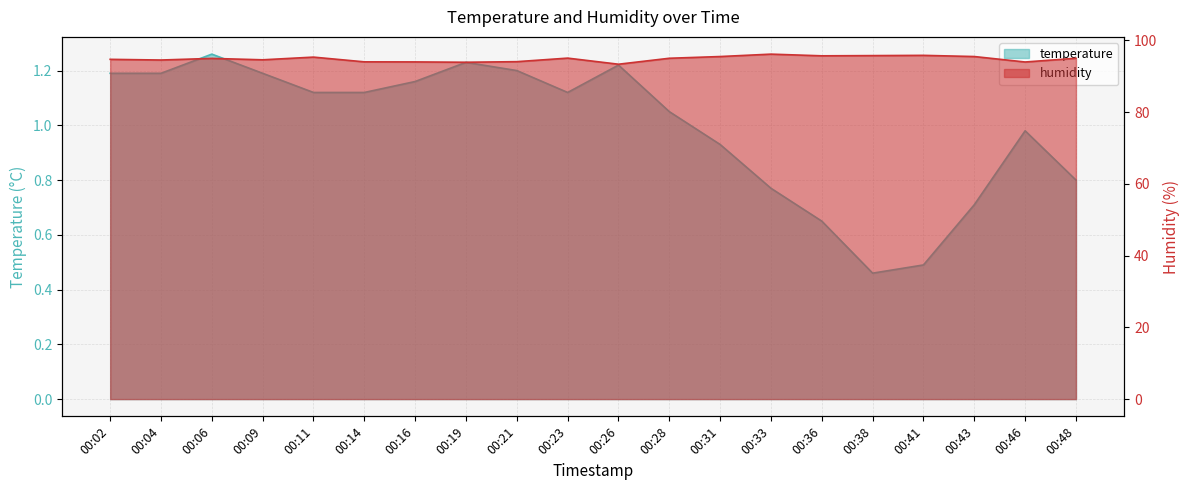

What is the value of the temperature point at the 18th from the left?

0.7